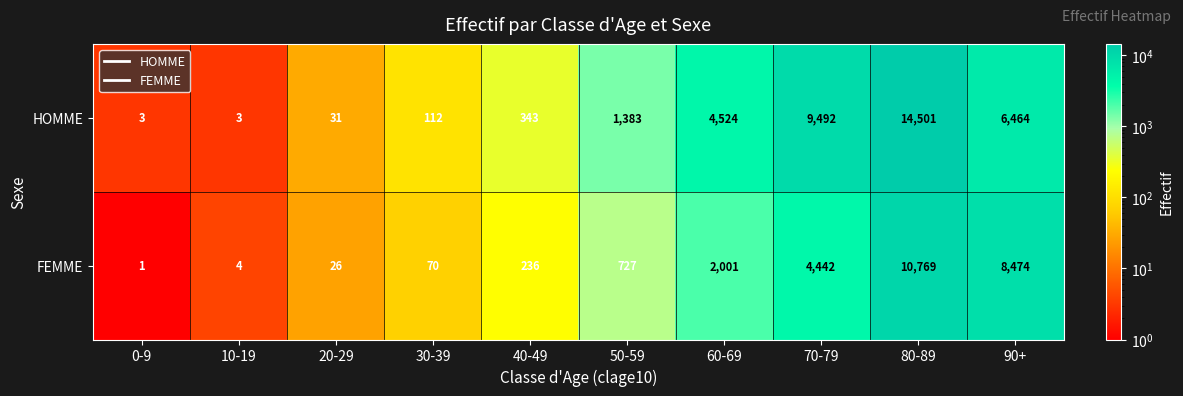

Is it true that HOMME equals 2 at 0-9?

False